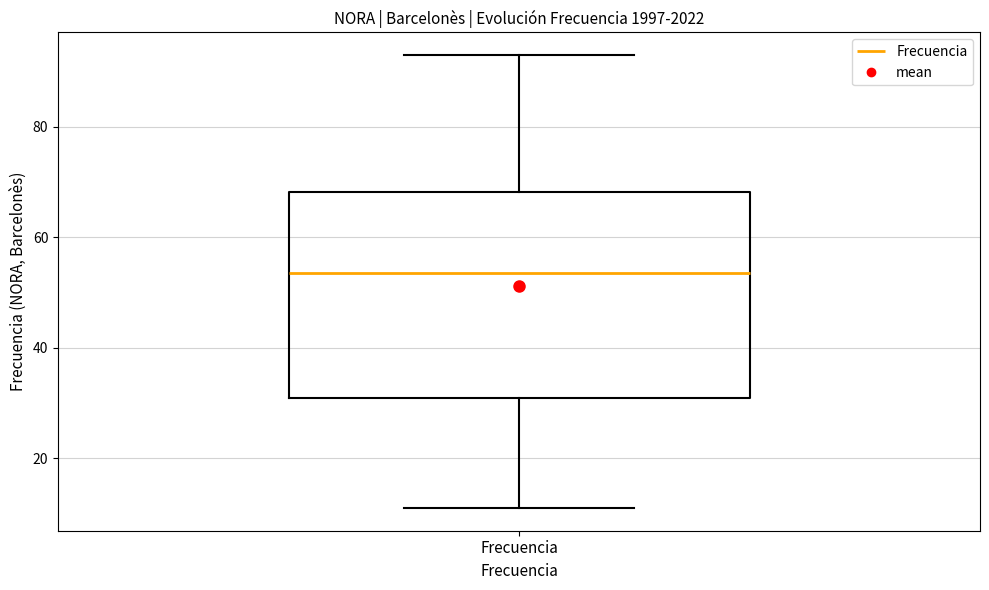

Read this box plot against the y-axis: the position of the median line, the range covered by the box, and the ends of both whiskers. The values are not printed on the chart, so give them approximately, as read against the axis.

median 54, box 32 to 68, whiskers 12 to 94